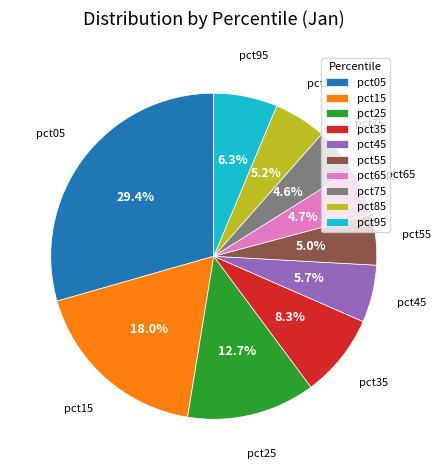

To the nearest percent, what is the combined percentage of pct65 and pct75?

9%